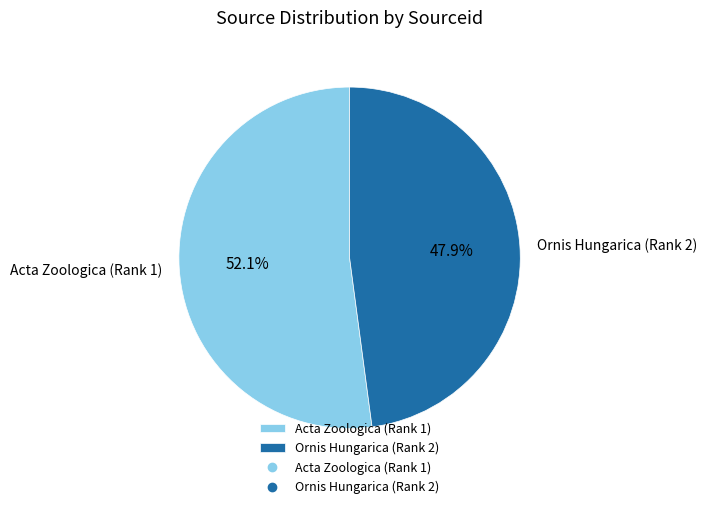

Does Ornis Hungarica (Rank 2) account for over 50% of the chart?

No